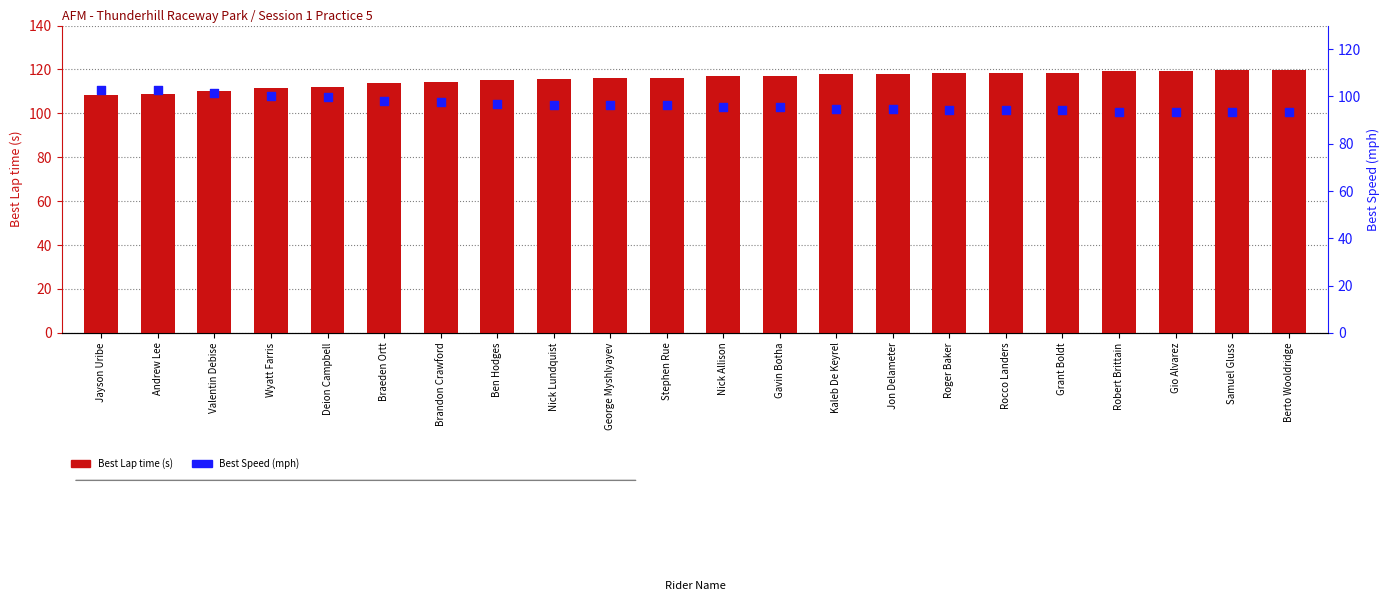

Which series reaches the minimum Y coordinate?

Best Speed